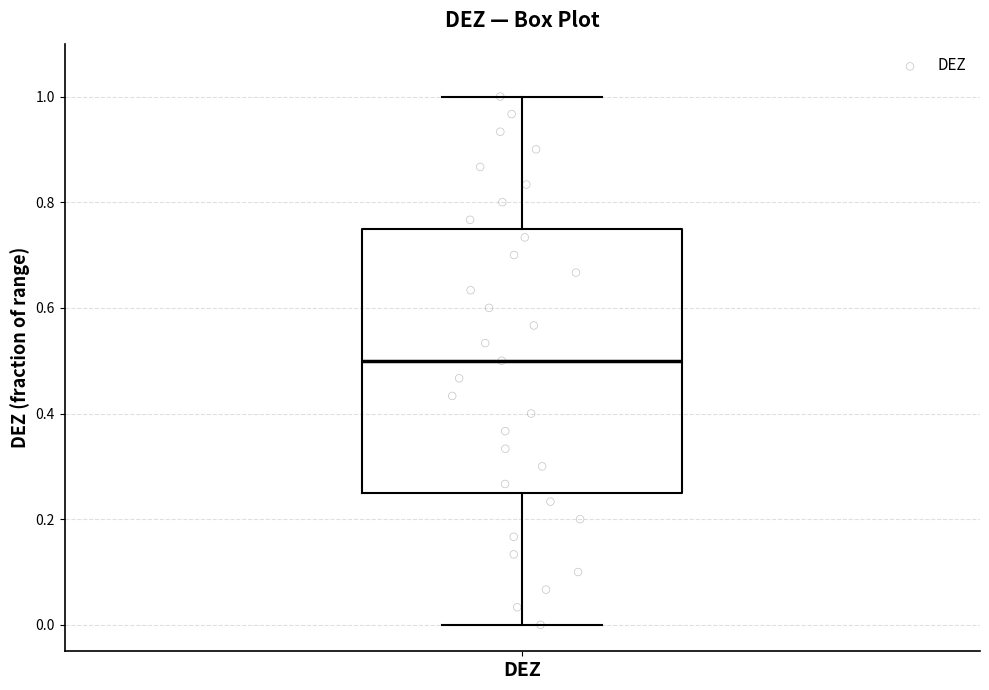

Transcribe this box plot: give where the median line is, the range the box spans, and where the two whiskers end, as read against the y-axis. The values are not printed on the chart, so give them approximately, as read against the axis.

median 0.50, box 0.26 to 0.76, whiskers 0.00 to 1.00